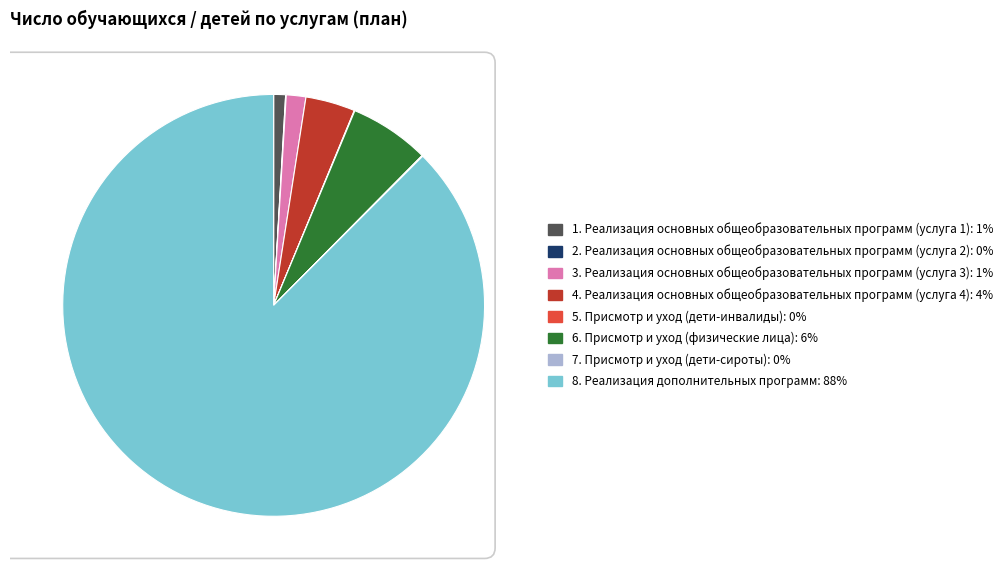

Do 4. Реализация основных общеобразовательных программ (услуга 4) and 8. Реализация дополнительных программ together represent more than half of the pie?

Yes